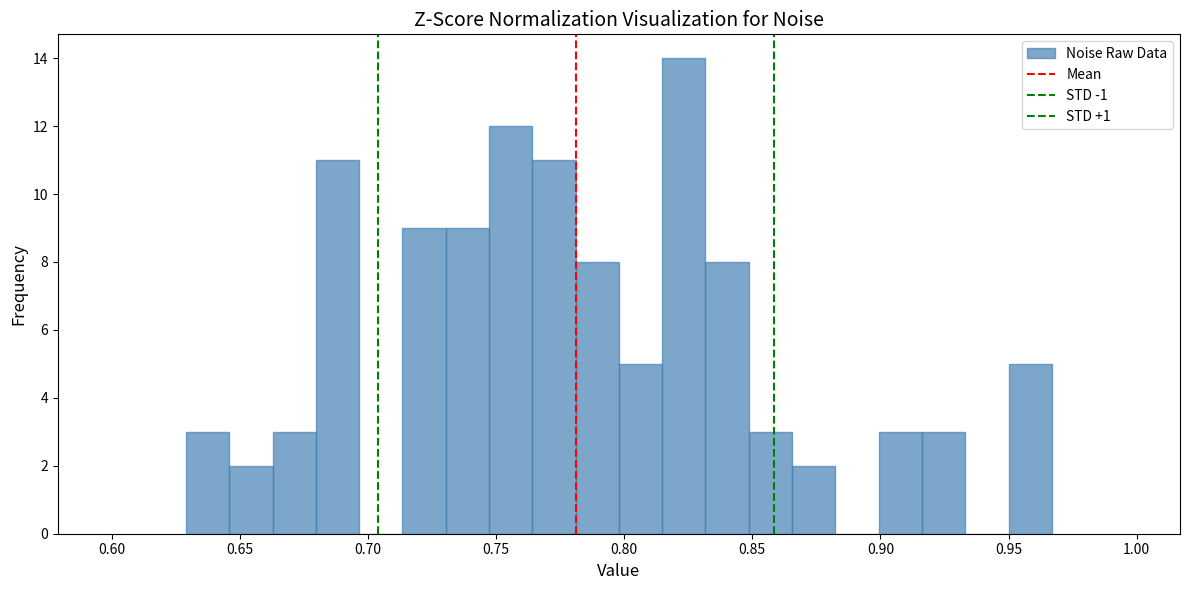

Read against the x-axis, roughly where is the centre of the tallest bar?

0.825